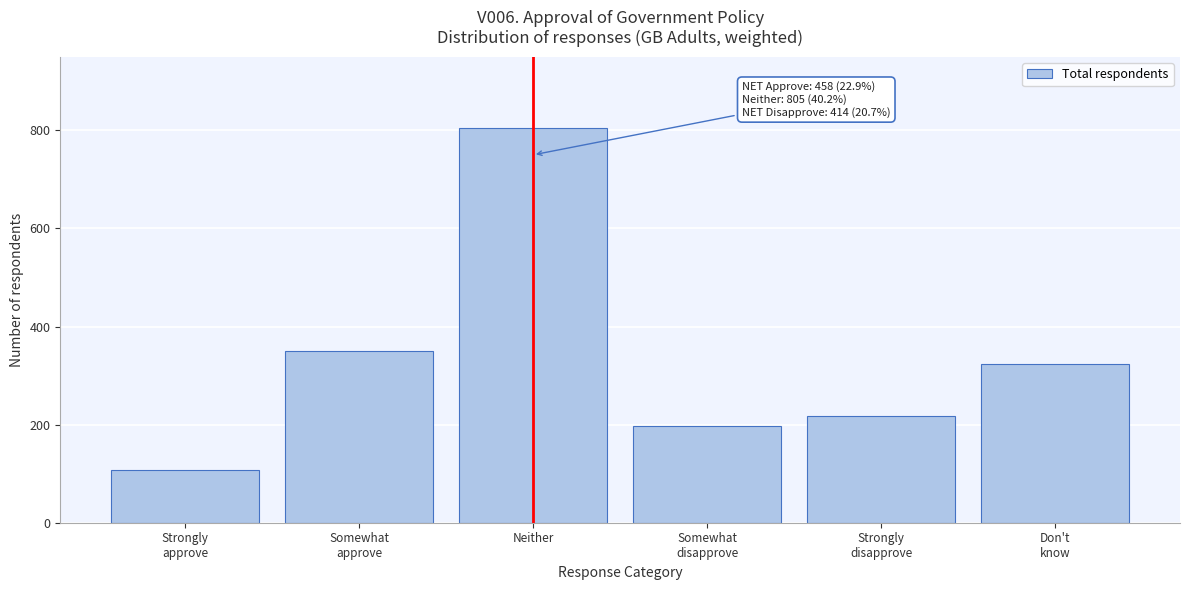

Reading right to left, what are all the values shown in this chart?

323	217	197	805	351	107